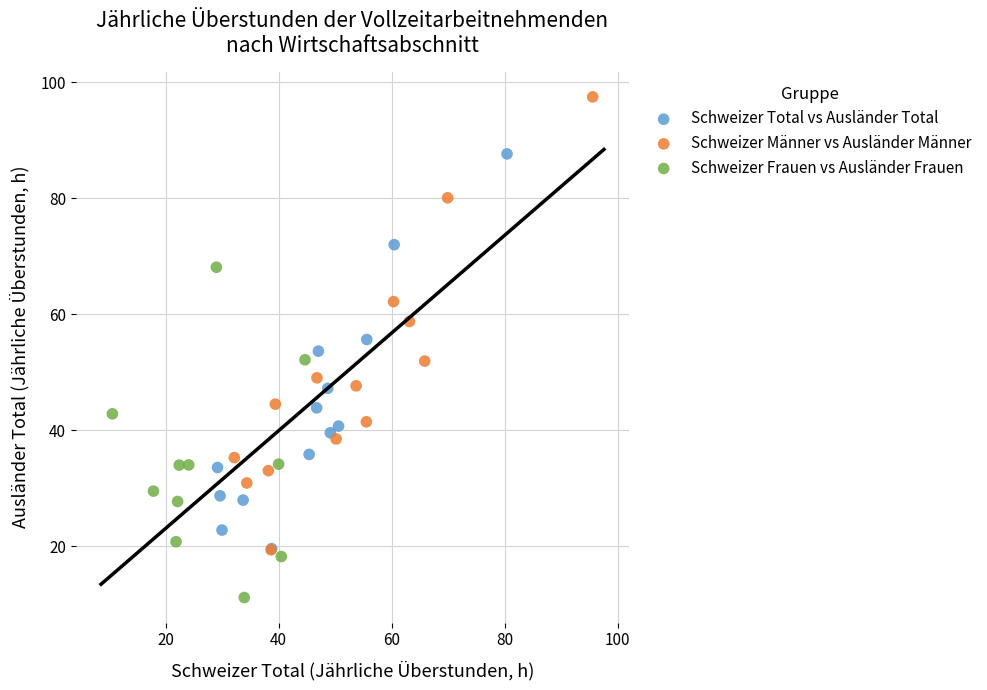

Which series has the largest Y range (max minus min)?

Schweizer Männer vs Ausländer Männer